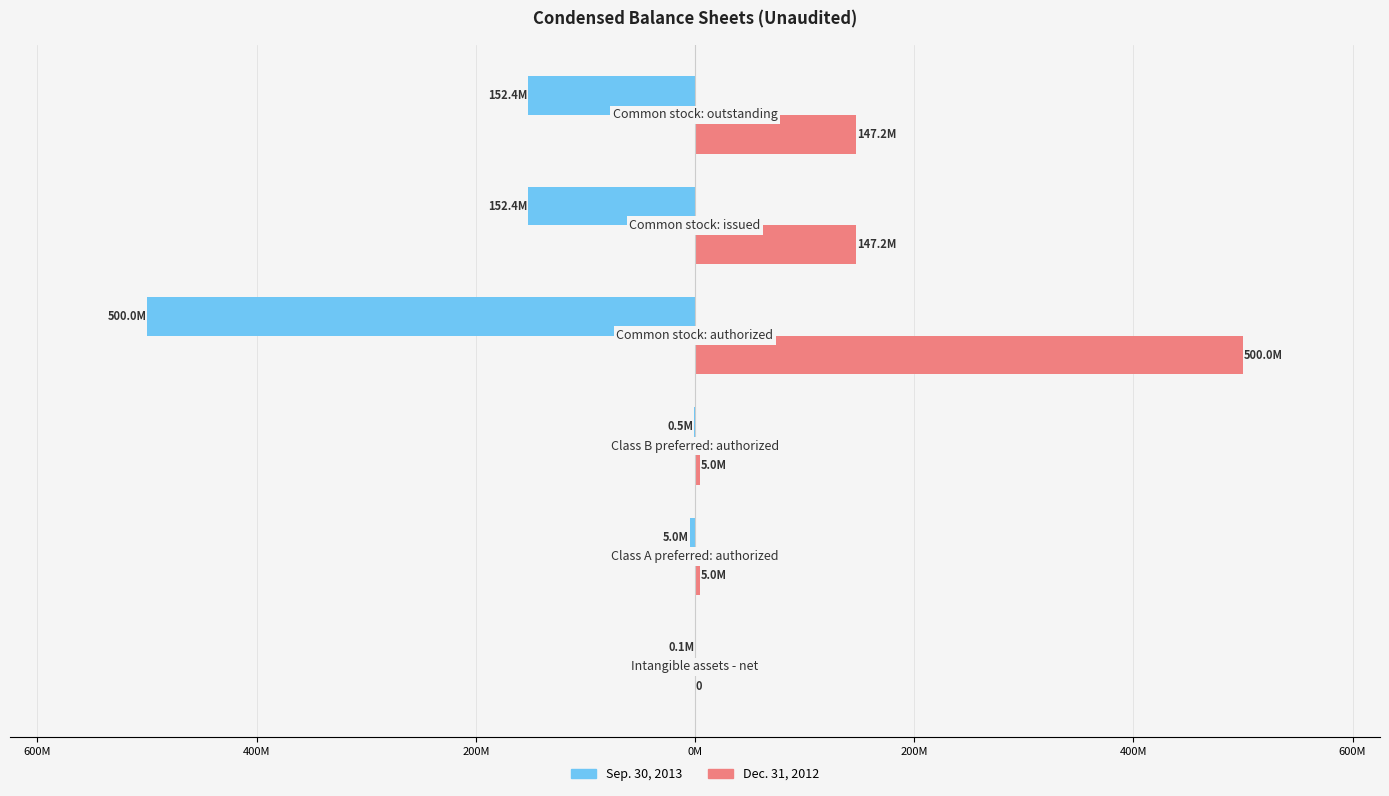

Count the number of categories in the chart.

6